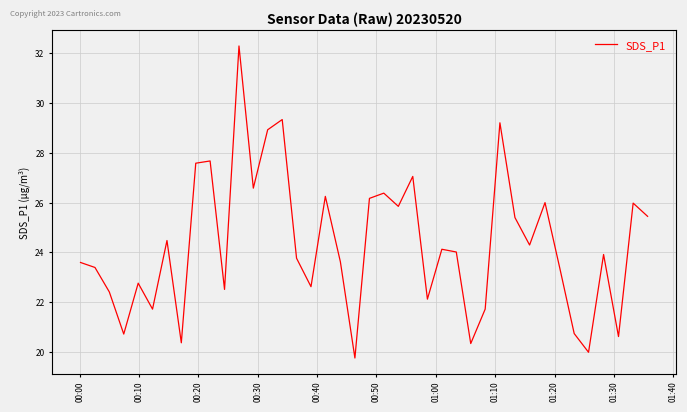

What is the greatest value displayed?

32.3